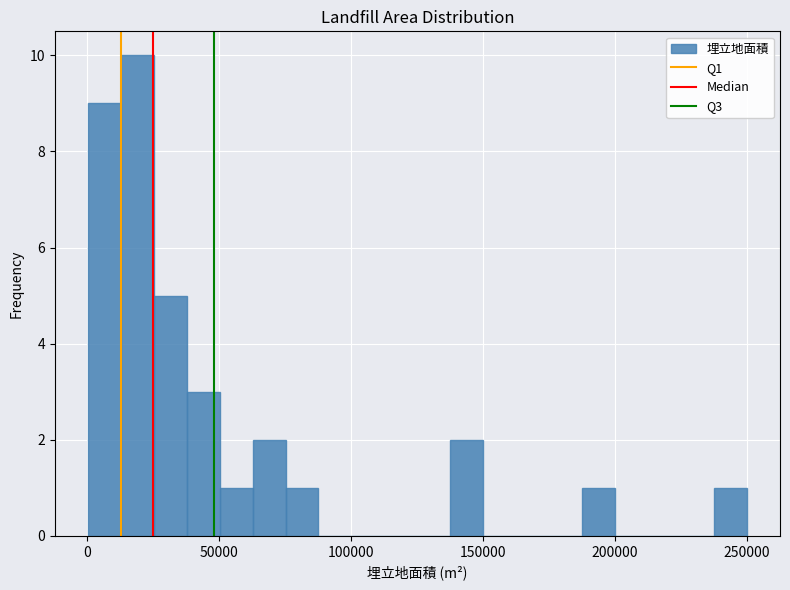

Around what value on the x-axis is the tallest bar? Give the approximate position of its centre, as read against the axis.

20000